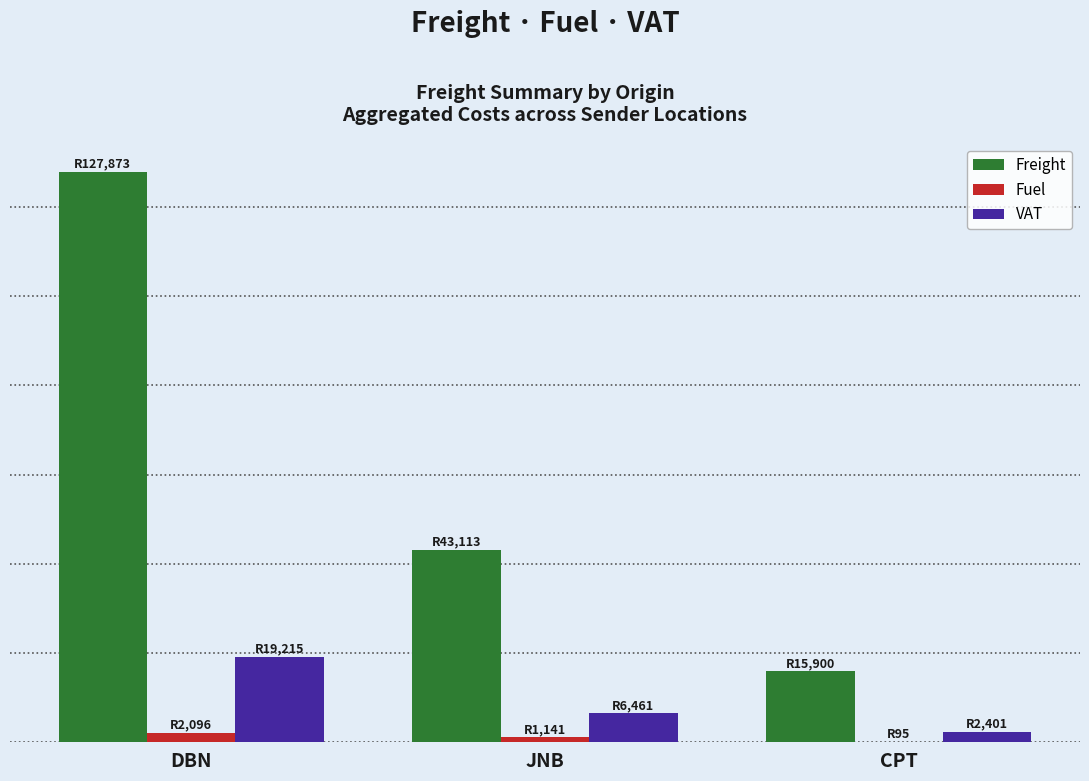

Rank the series at CPT from lowest to highest value.

Fuel, VAT, Freight